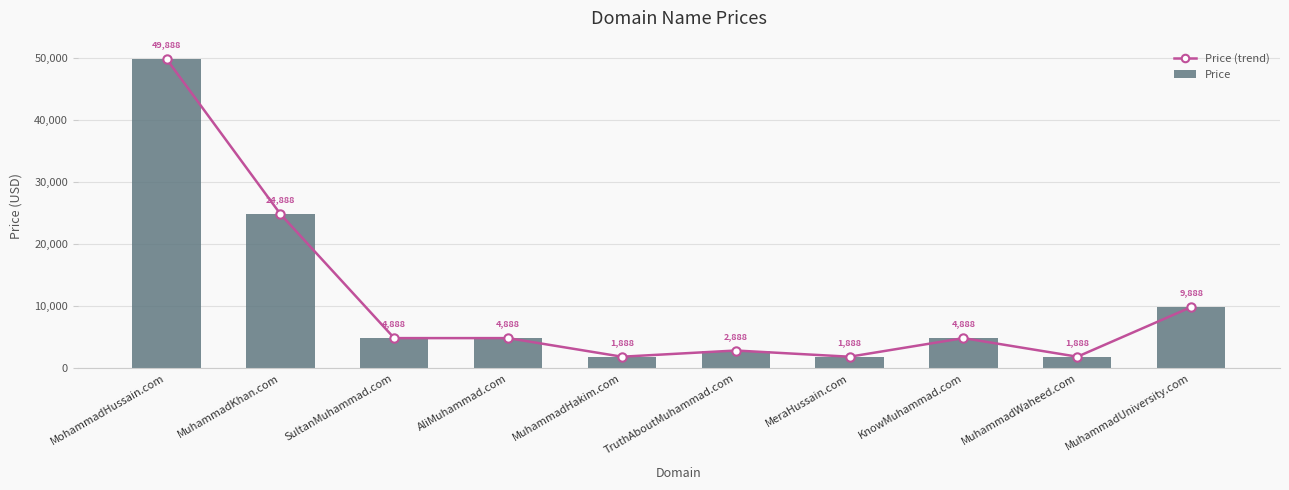

Does the chart contain any negative values?

No